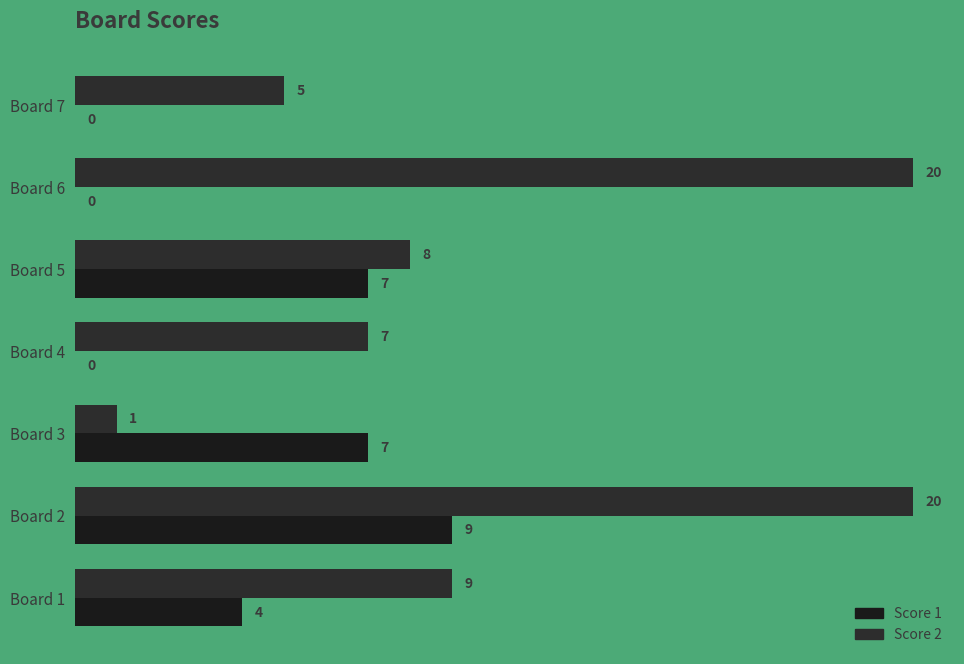

What are all the series names shown in the legend?

Score 1, Score 2